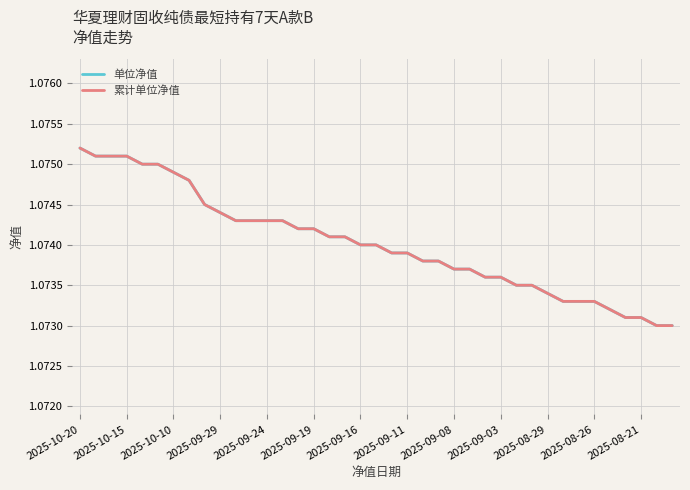

Is this an area chart (filled region under the line)?

No